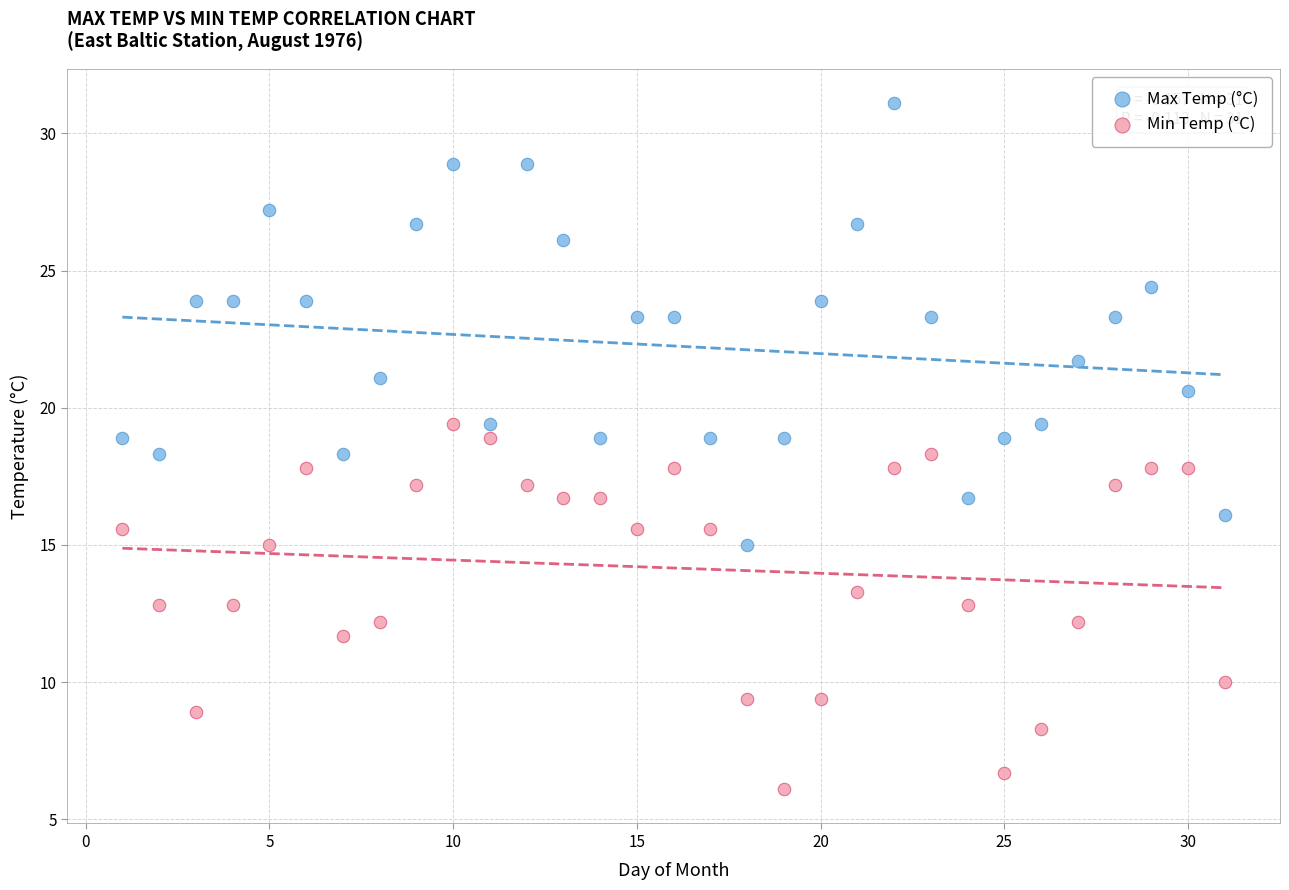

Which series contains the highest Y value?

Max Temp (°C)